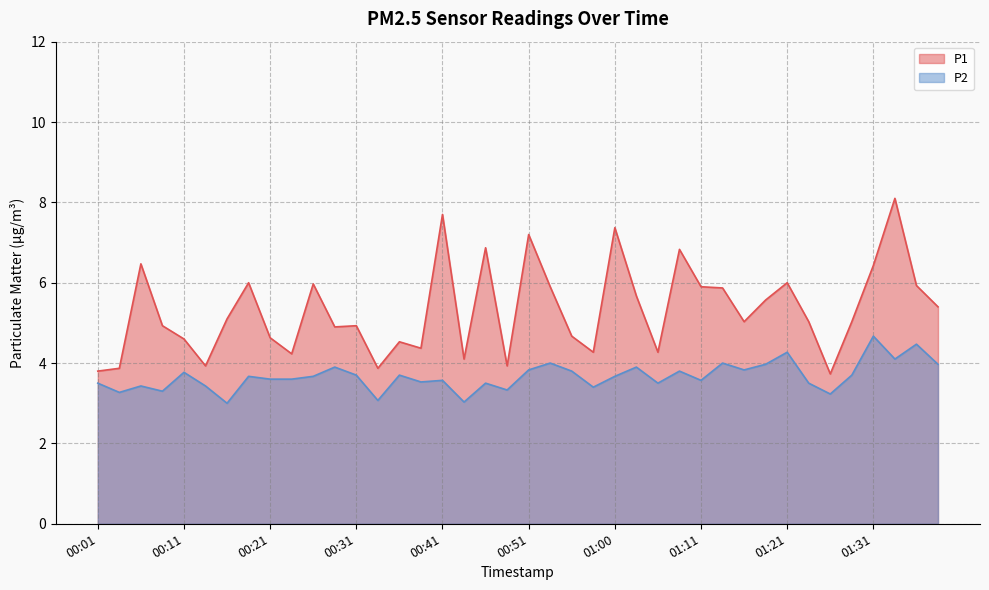

Which series has the widest spread of values?

P1